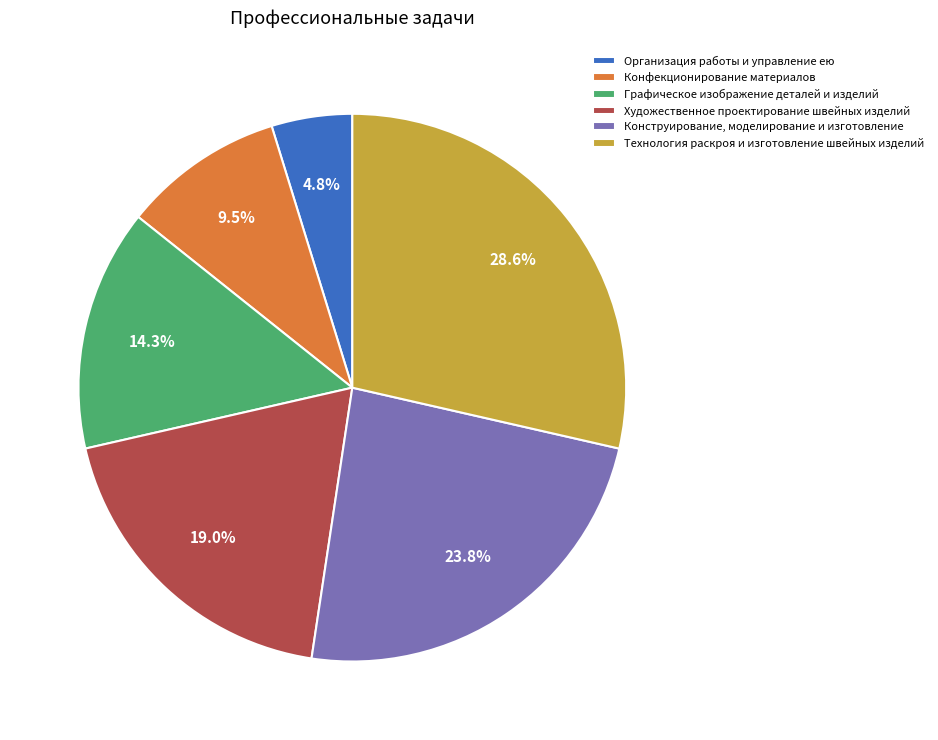

Which slice is the largest?

Технология раскроя и изготовление швейных изделий